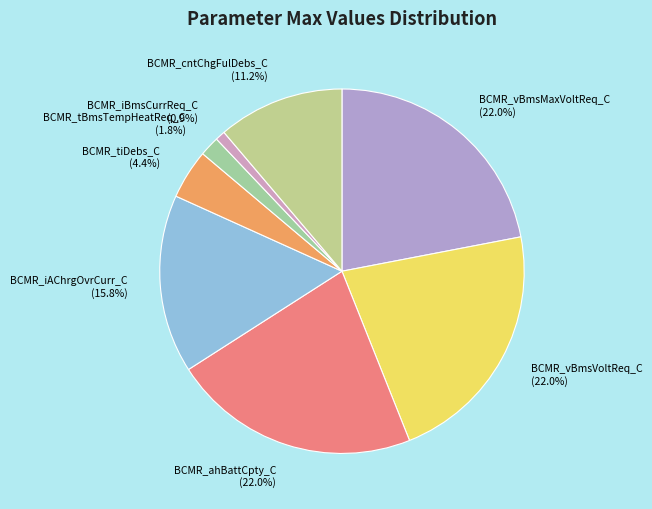

Which category has the smallest portion of the pie?

BCMR_iBmsCurrReq_C